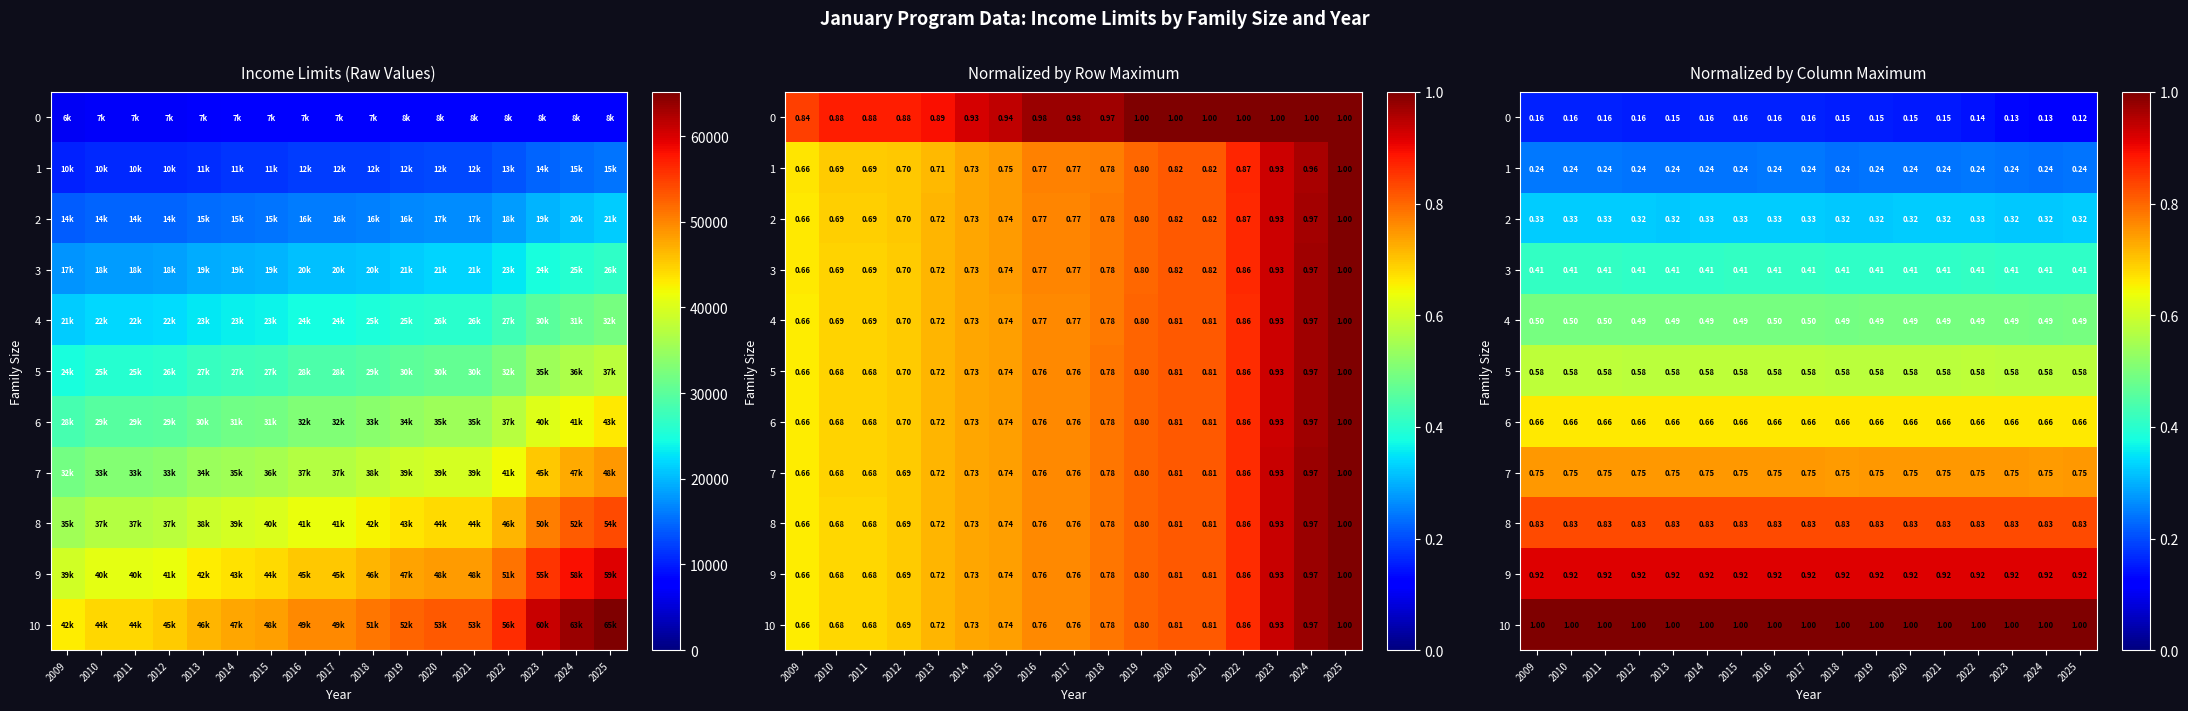

What is the maximum value for 10?

1.0